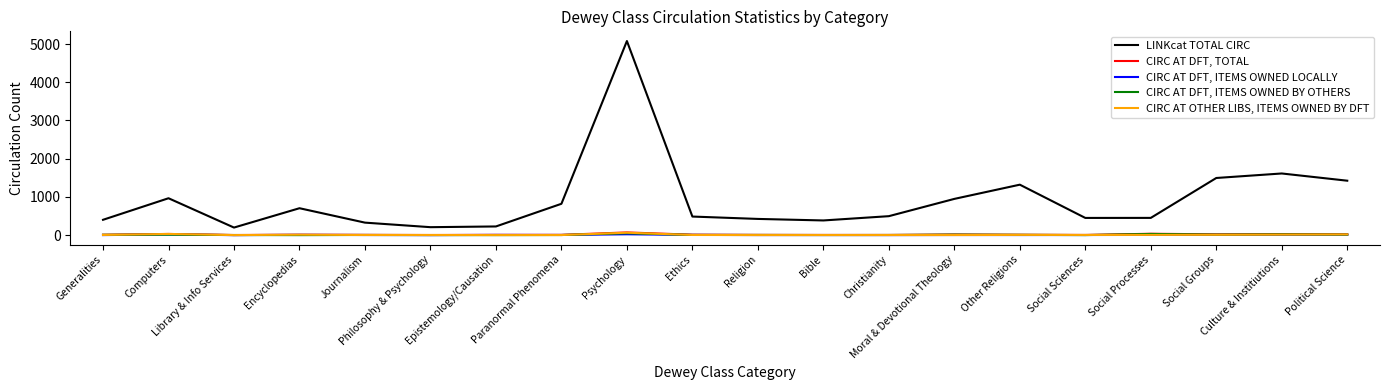

What is the sum of all CIRC AT OTHER LIBS, ITEMS OWNED BY DFT values?

189